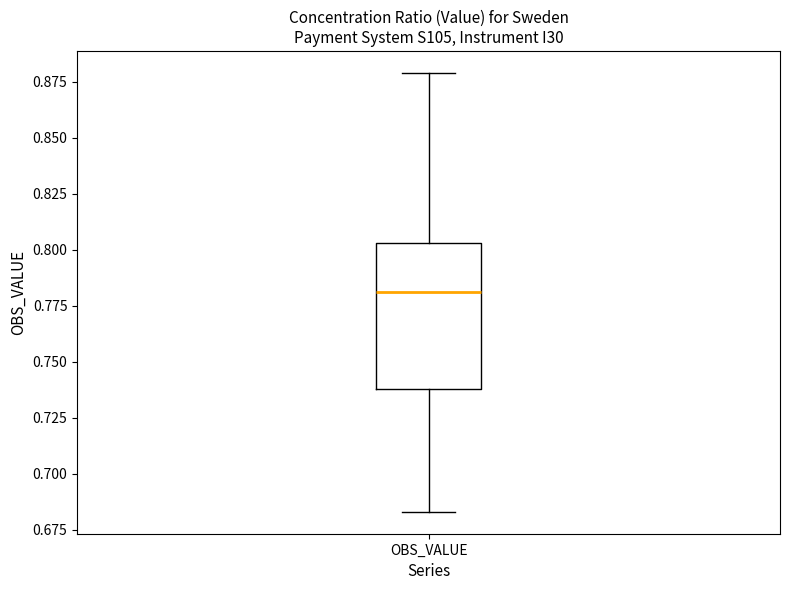

Where does the upper whisker of the box for OBS_VALUE end on the y-axis? The values are not printed on the chart, so give them approximately, as read against the axis.

0.880